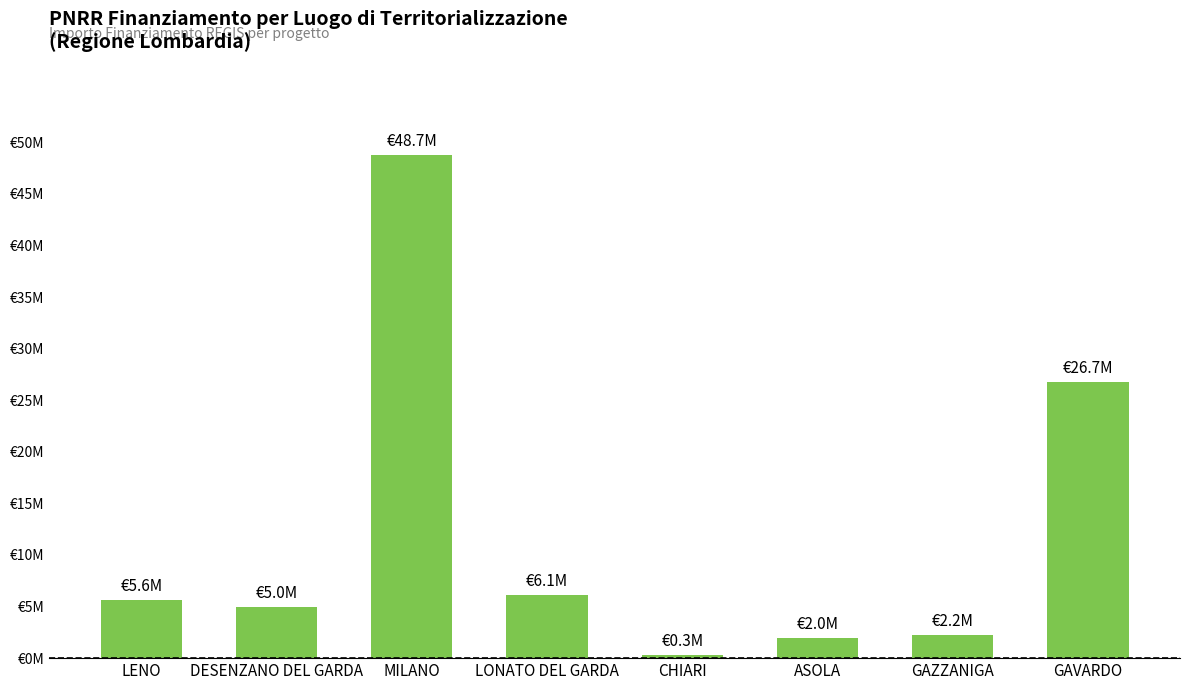

What is the ratio of the value at MILANO to the value at CHIARI?

180.5